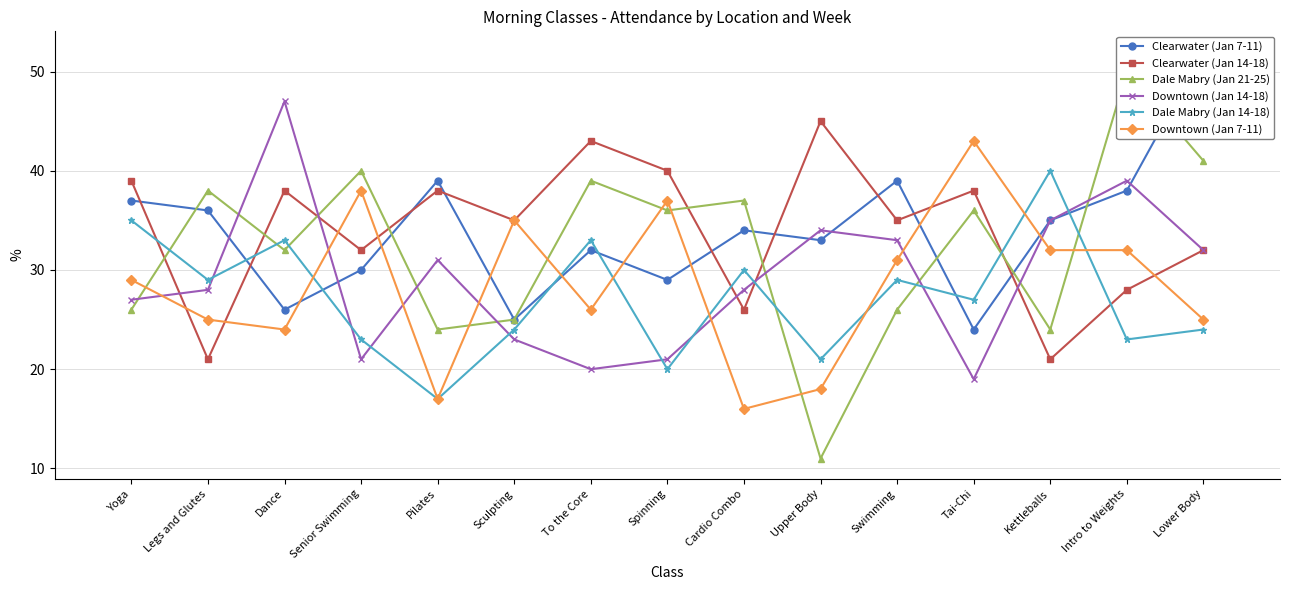

Between Pilates and To the Core, which series saw the biggest shift?

Dale Mabry (Jan 14-18)